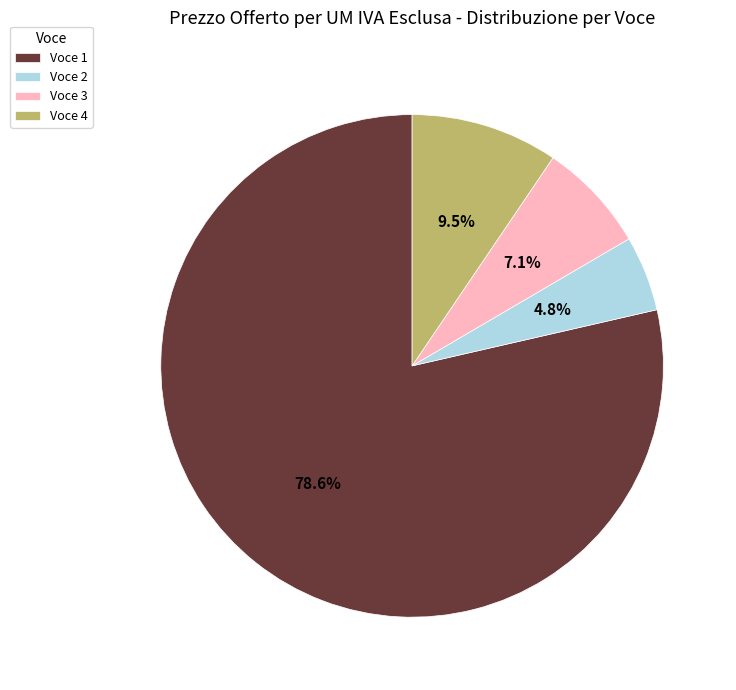

Approximately how many times larger is the value at Voce 3 compared to Voce 4?

0.7